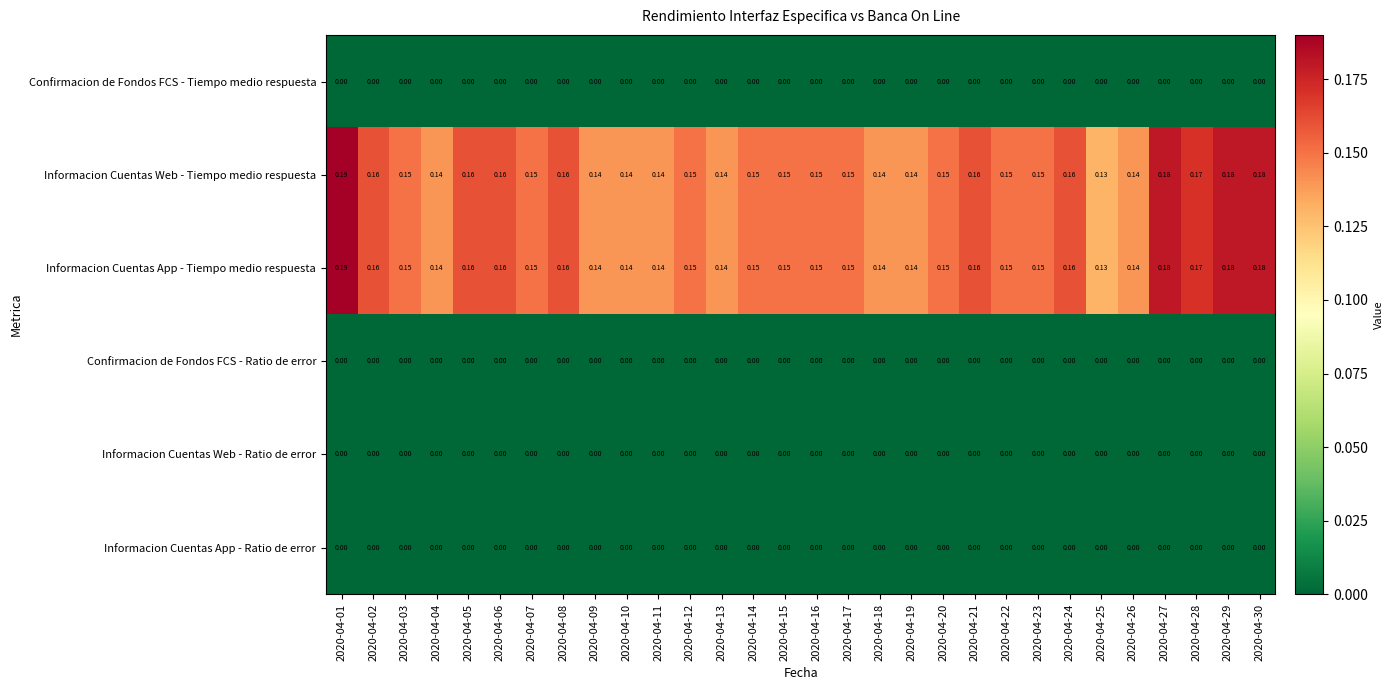

Is the value of Informacion Cuentas Web - Tiempo medio respuesta at 2020-04-20 greater than the value of Informacion Cuentas App - Tiempo medio respuesta at 2020-04-11?

Yes